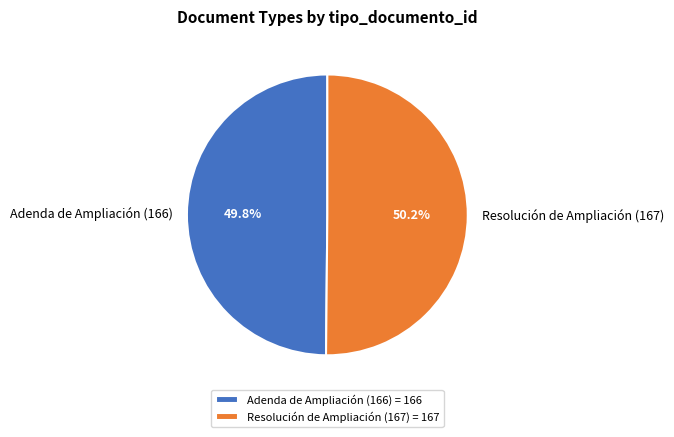

To the nearest percent, what portion does Adenda de Ampliación (166) represent?

50%